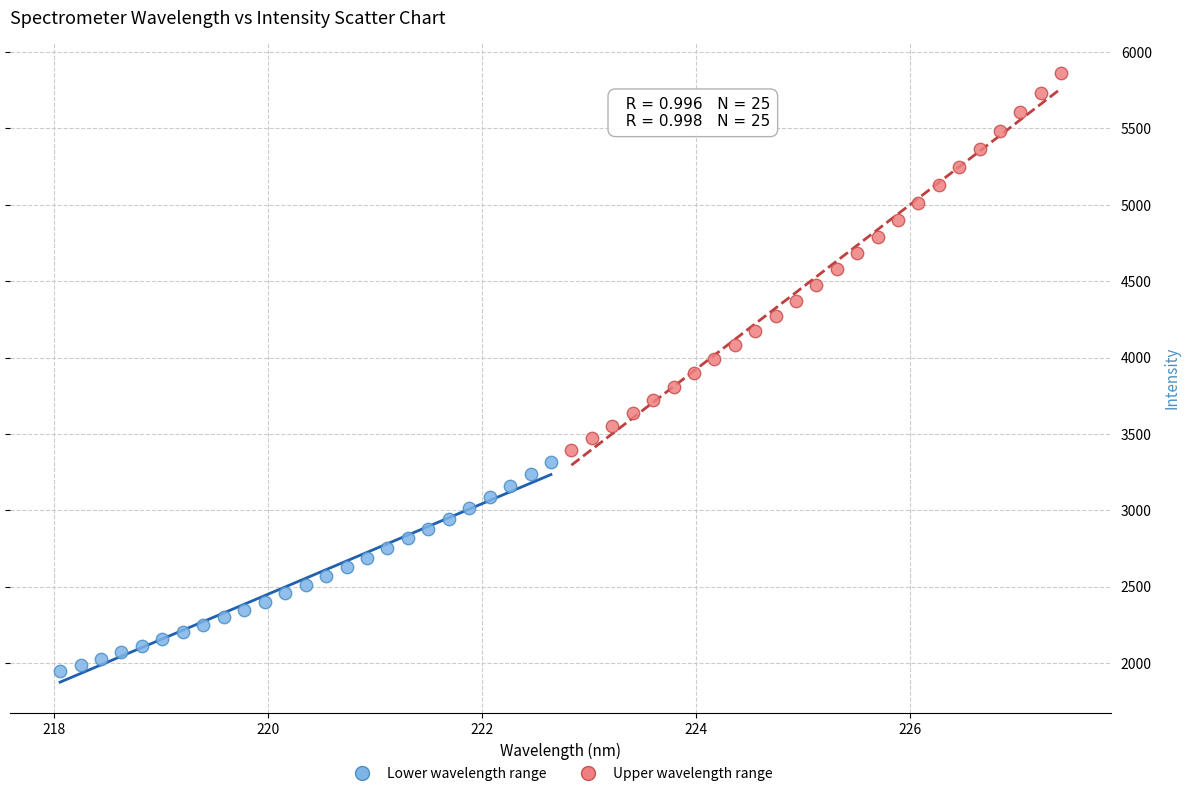

What are all the series names shown in the legend?

Lower wavelength range, Upper wavelength range